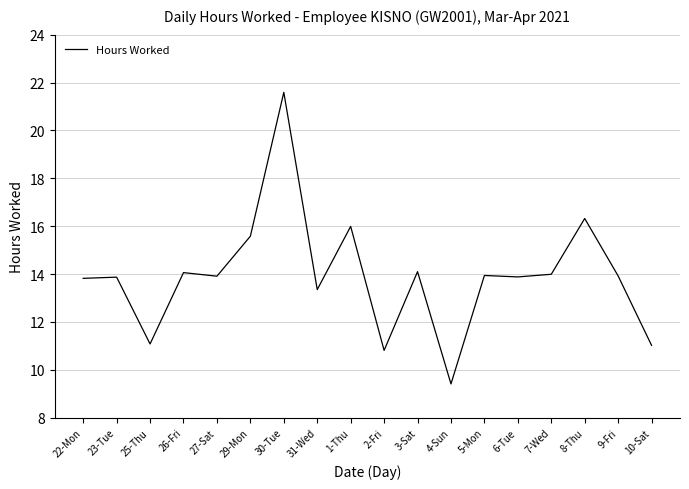

True or false: there are more than 2 points higher than both neighbors.

True